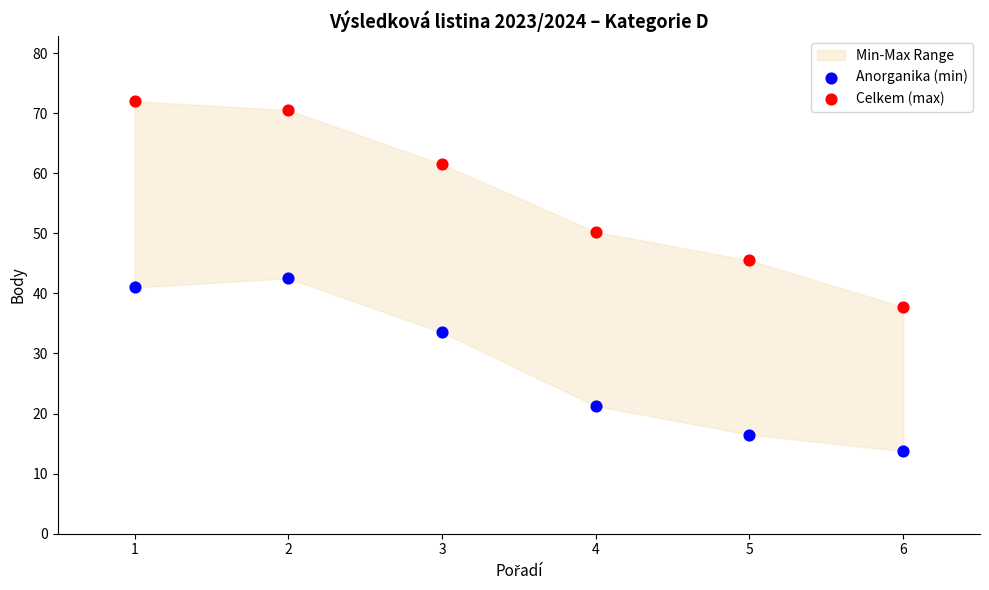

Which series reaches the maximum Y coordinate?

Celkem (max)